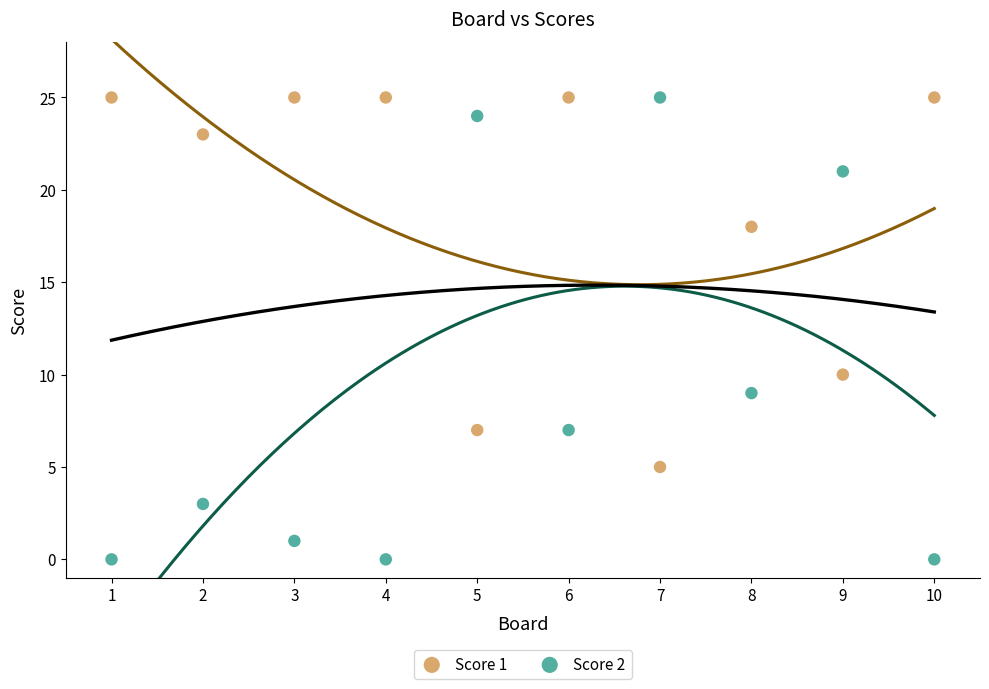

What are all the series names shown in the legend?

Score 1, Score 2